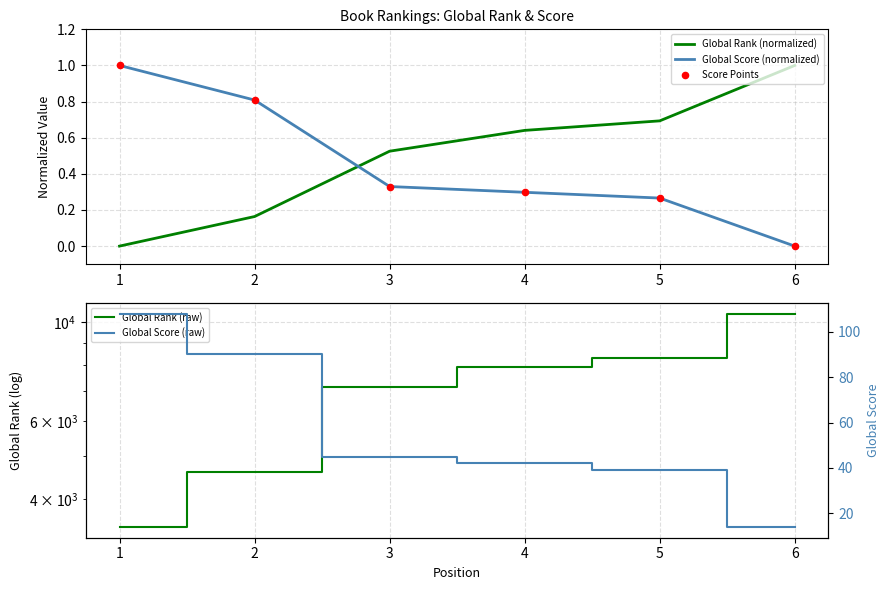

After their last crossing, which series has the higher values: Global Score (normalized) or Global Rank (normalized)?

Global Rank (normalized)